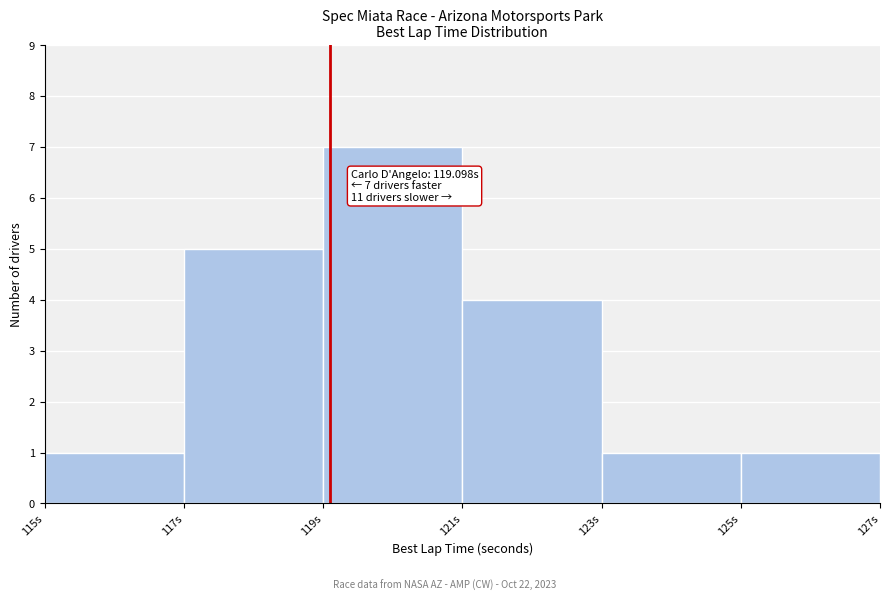

Over which range of the x-axis is the bar tallest?

119 to 121